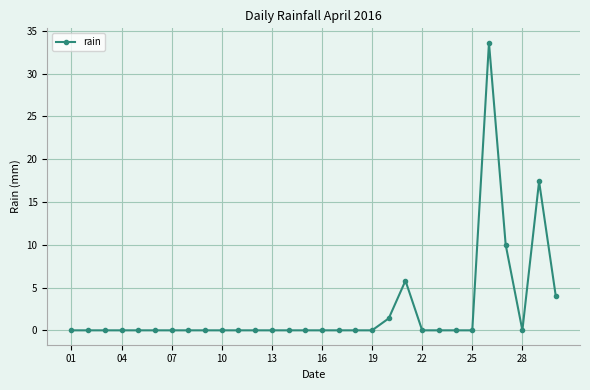

What is the maximum value shown in the chart?

33.6